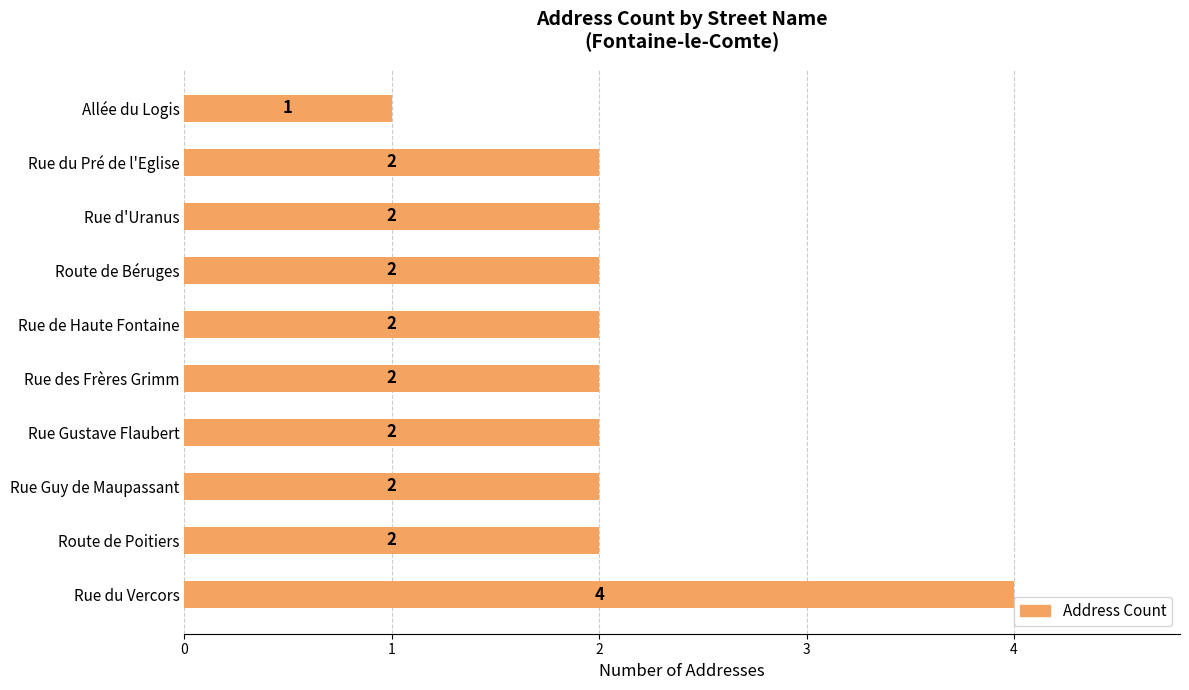

Which label corresponds to the largest value in the chart?

Rue du Vercors